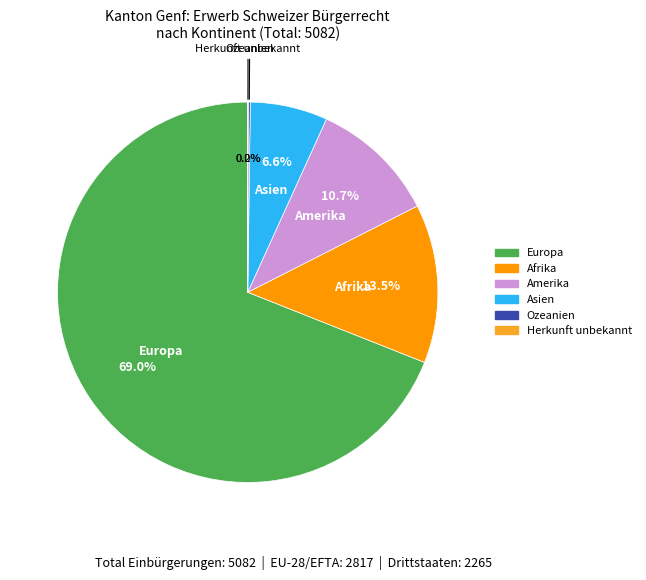

What is the majority slice?

Europa